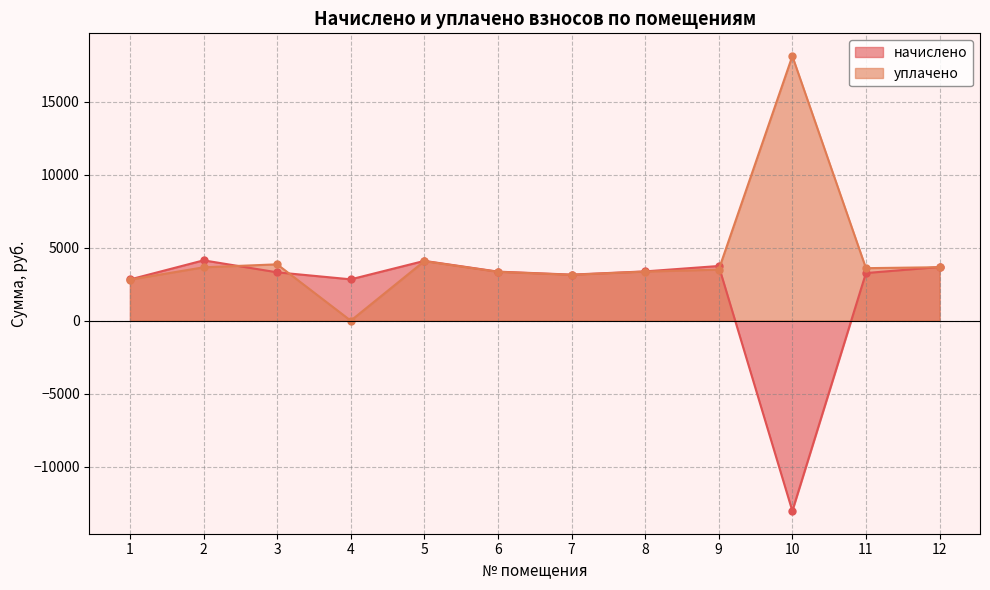

What is the difference between the начислено values at 12 and 11?

415.5